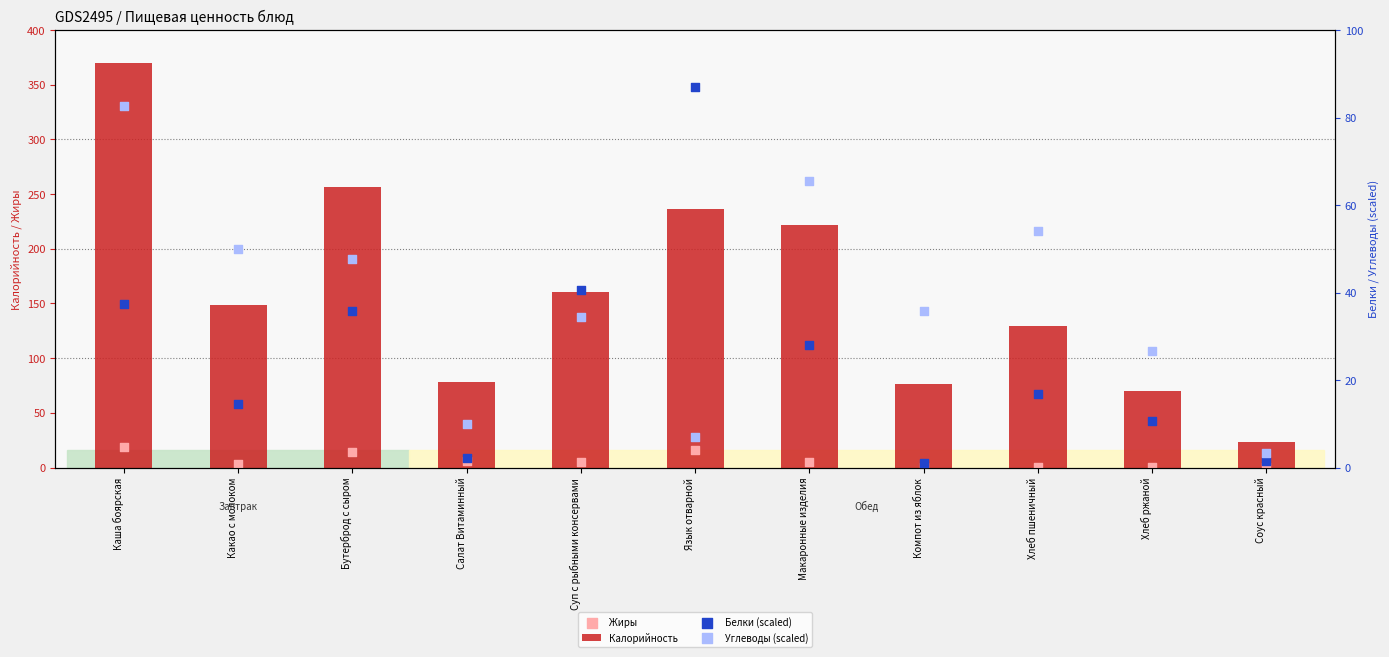

Which series has the largest total across all categories?

Калорийность